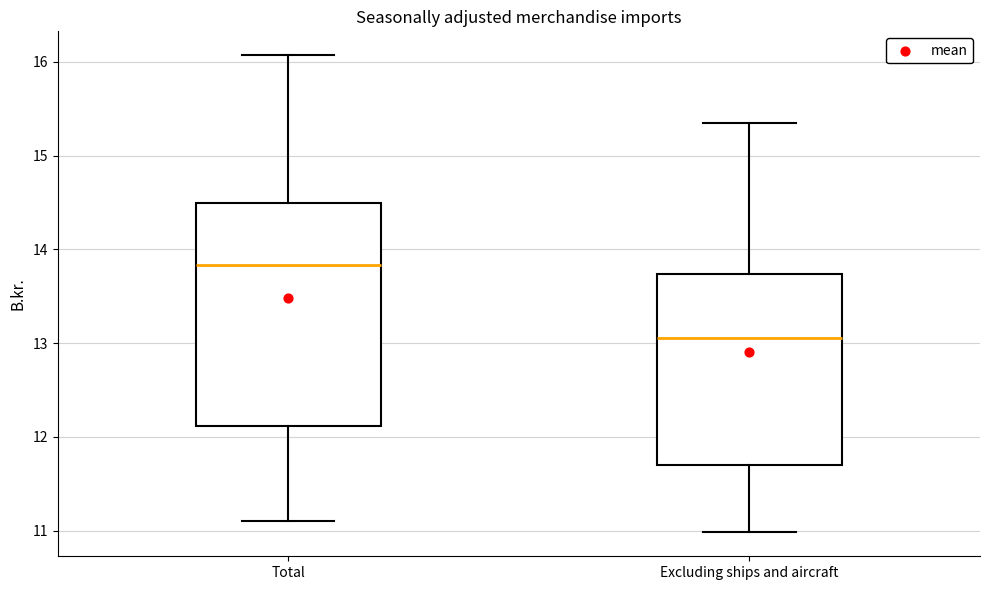

Reading left to right, read every box against the y-axis: the position of its median line, the range the box covers, and the ends of its whiskers. The values are not printed on the chart, so give them approximately, as read against the axis.

Total: median 13.8, box 12.1 to 14.5, whiskers 11.1 to 16.1
Excluding ships and aircraft: median 13.1, box 11.7 to 13.7, whiskers 11.0 to 15.4